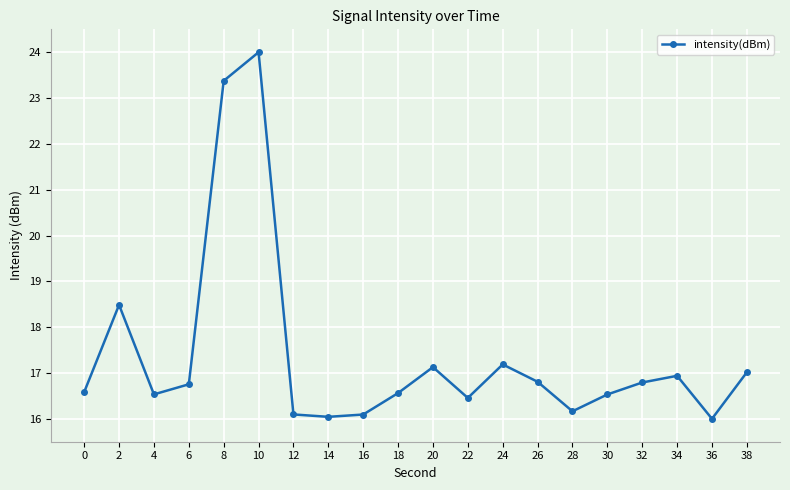

The value at 0 is 25.6. True or false?

False